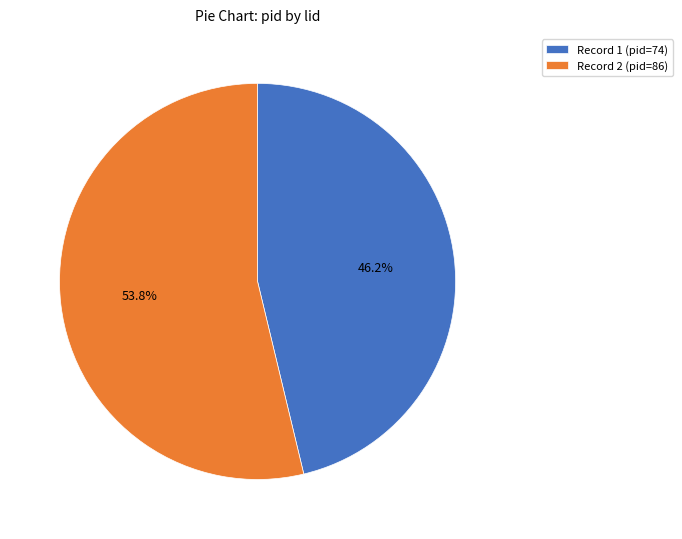

What is the largest slice in the pie chart?

Record 2 (pid=86)